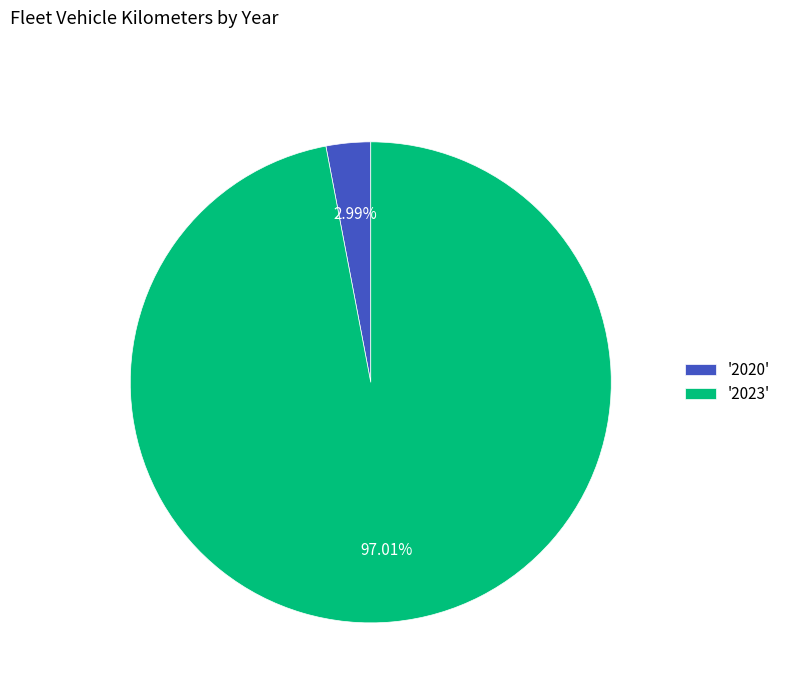

Which slice is the smallest?

'2020'